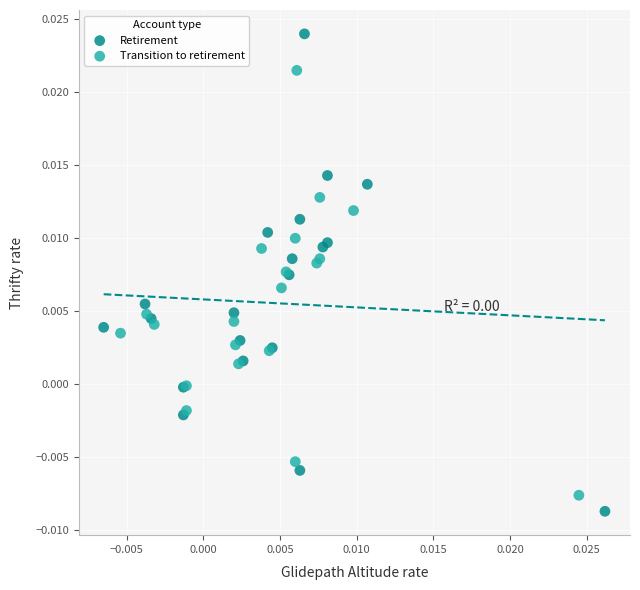

Which series has the largest Y range (max minus min)?

Retirement